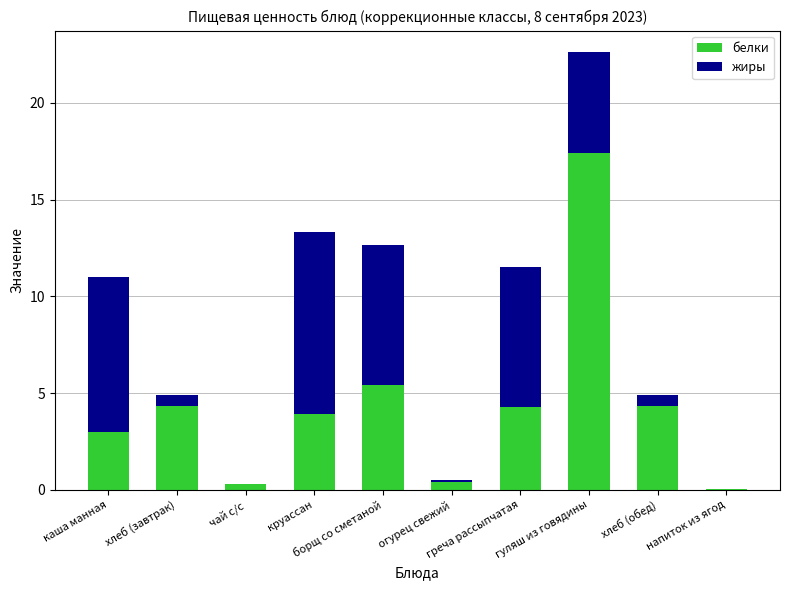

Does the chart contain stacked bars?

Yes